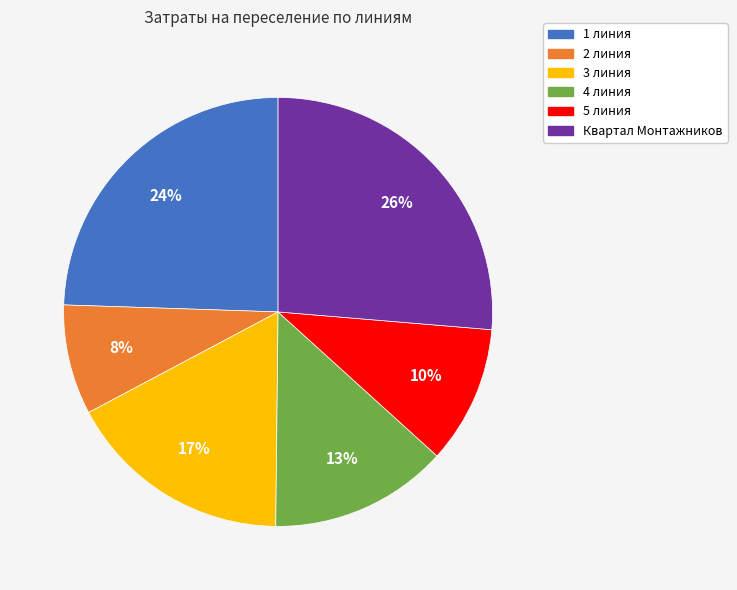

How many segments does this pie chart have?

6